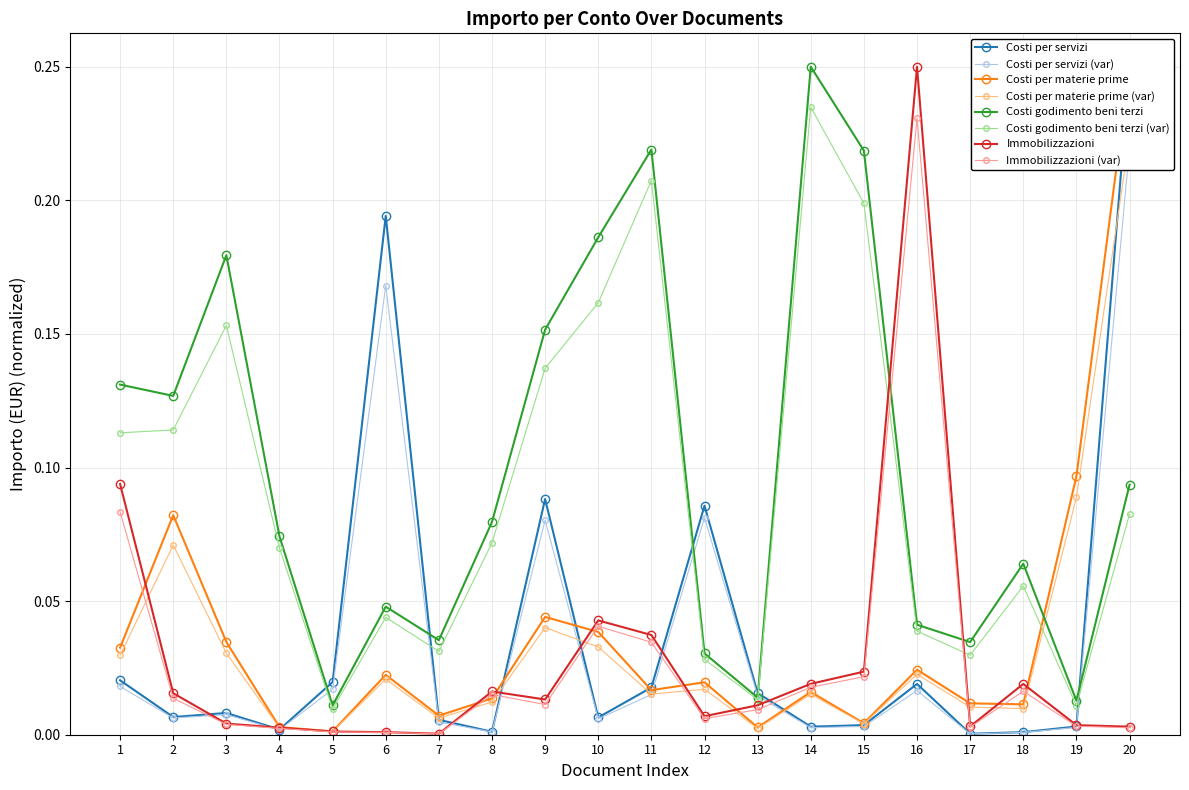

Which series has the widest spread of values?

Costi per servizi